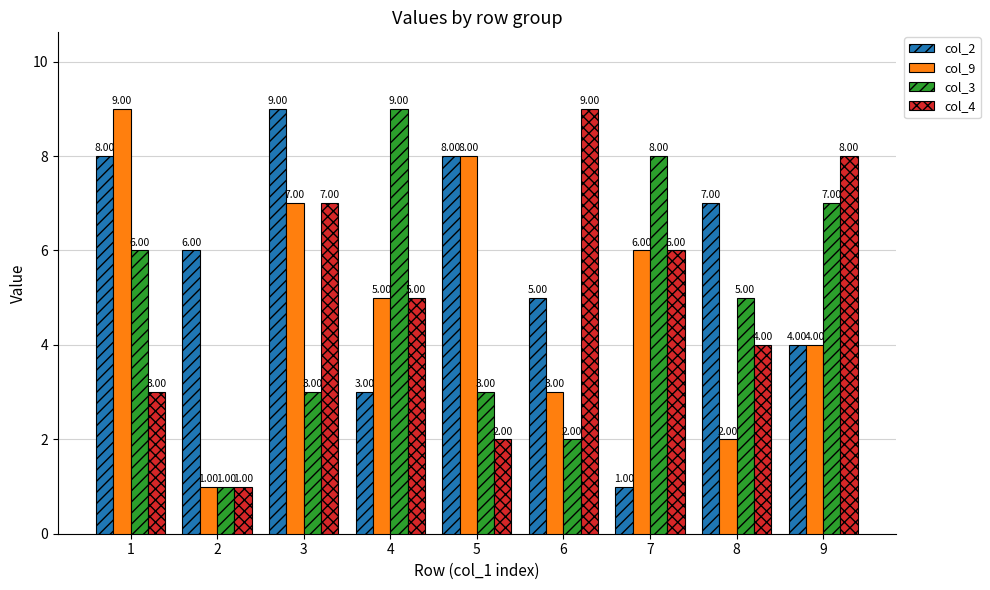

Which series has the largest total across all categories?

col_2